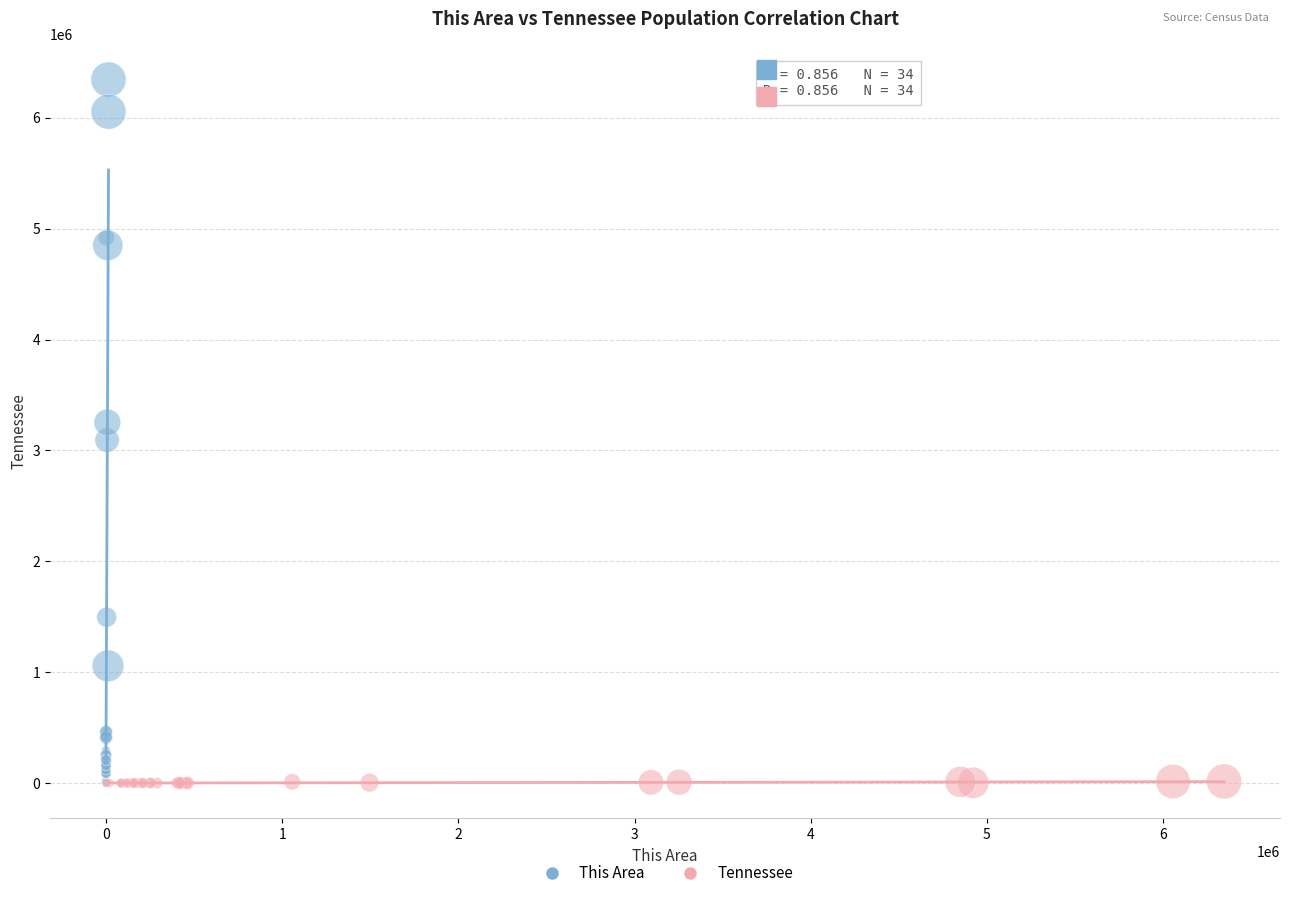

Which series has the widest spread of Y values?

This Area